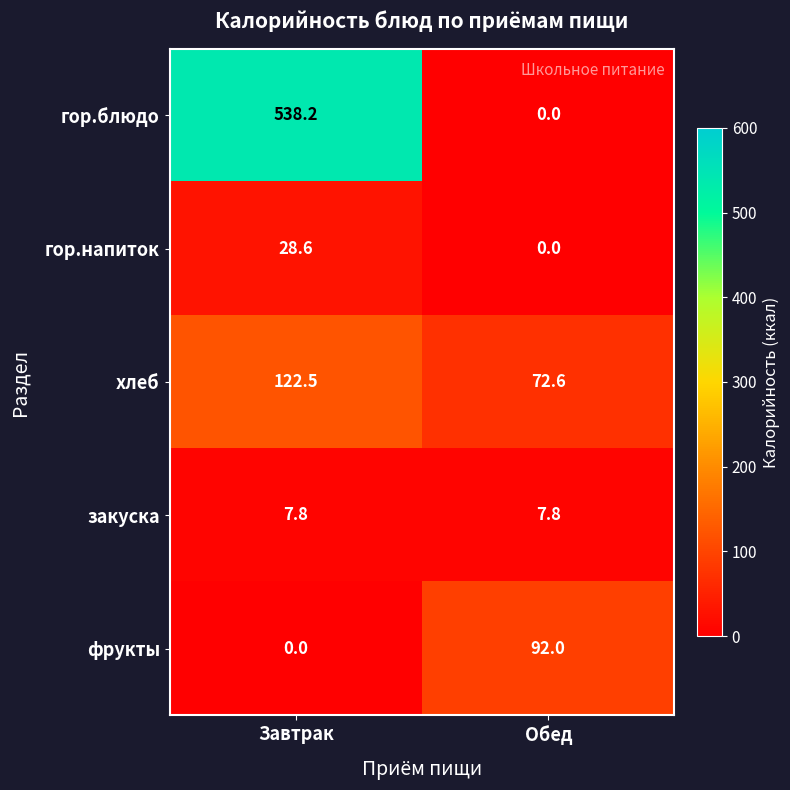

What is the average value of the гор.блюдо series?

269.1